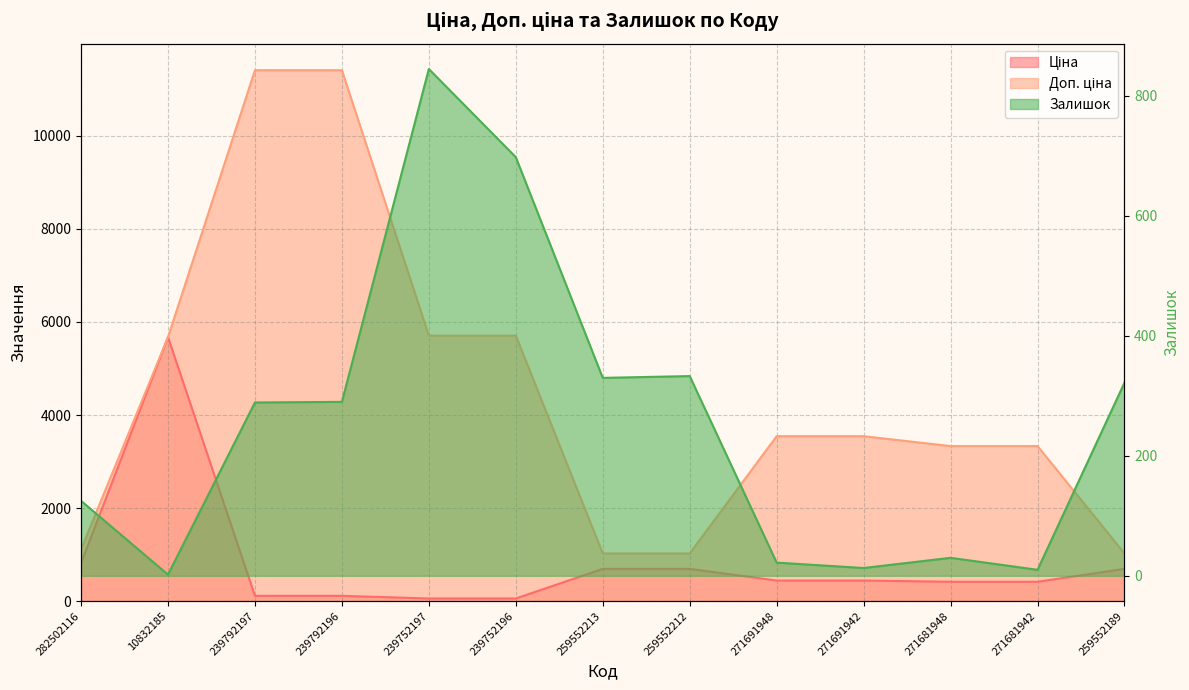

At which label does Залишок first exceed 289?

239792196